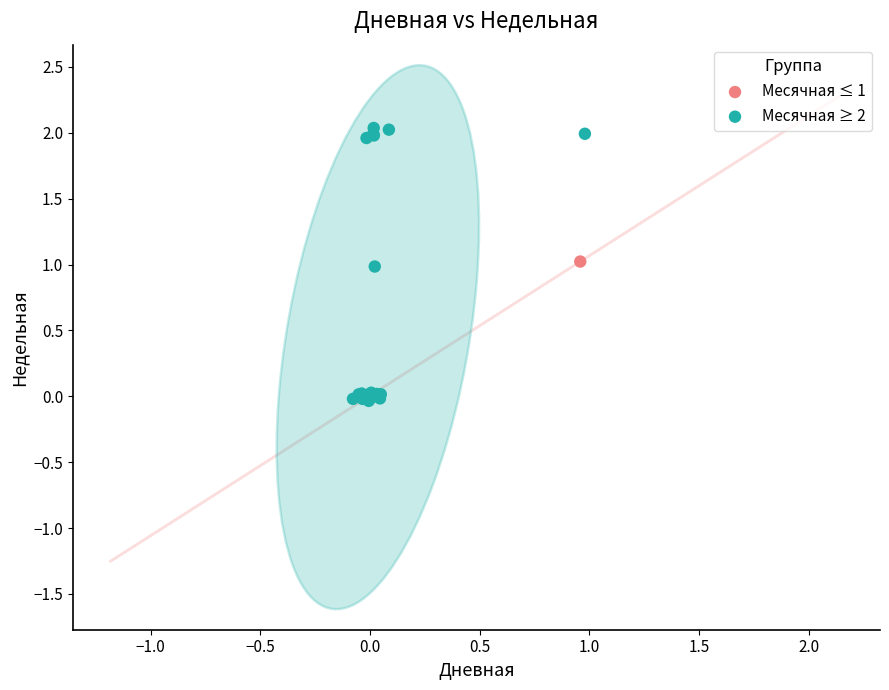

Which series contains the lowest Y value?

Месячная ≥ 2